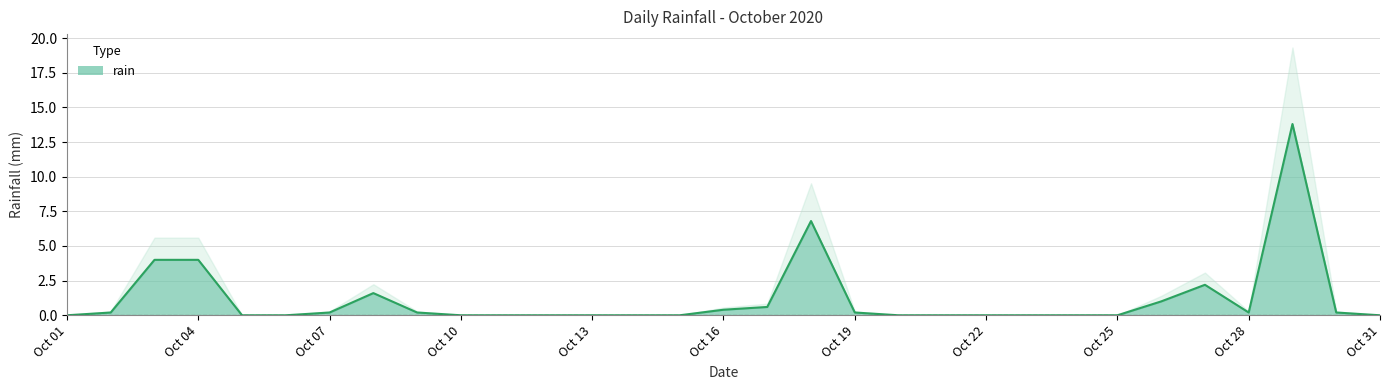

What is the value of the 16th point from the left?

0.4